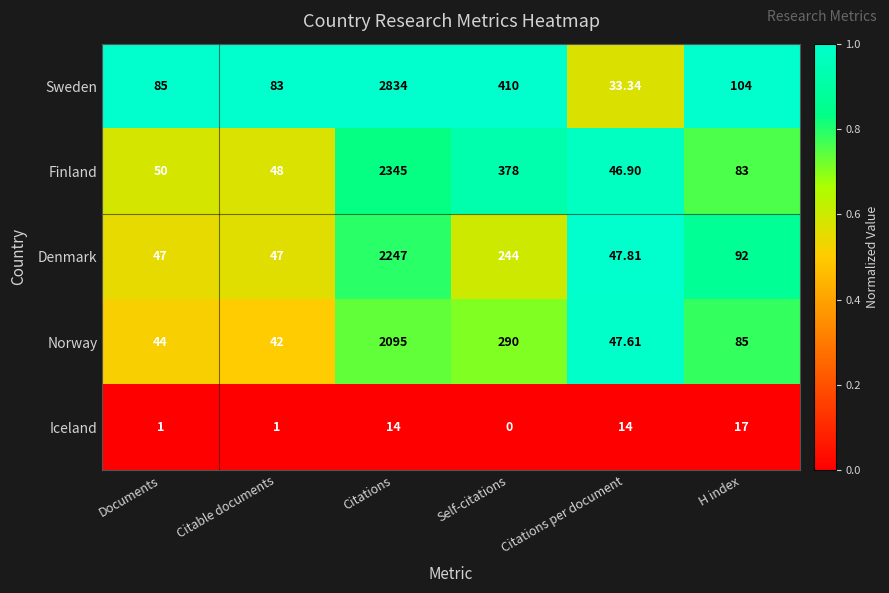

Where is Denmark nearest to the value 1147?

Self-citations